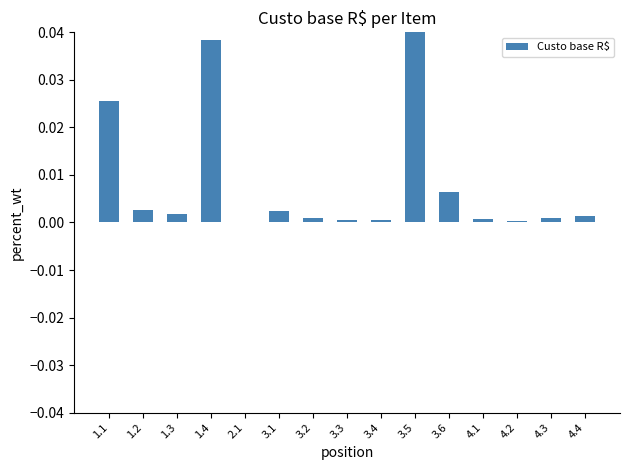

Between 3.3 and 4.4, which is larger?

4.4